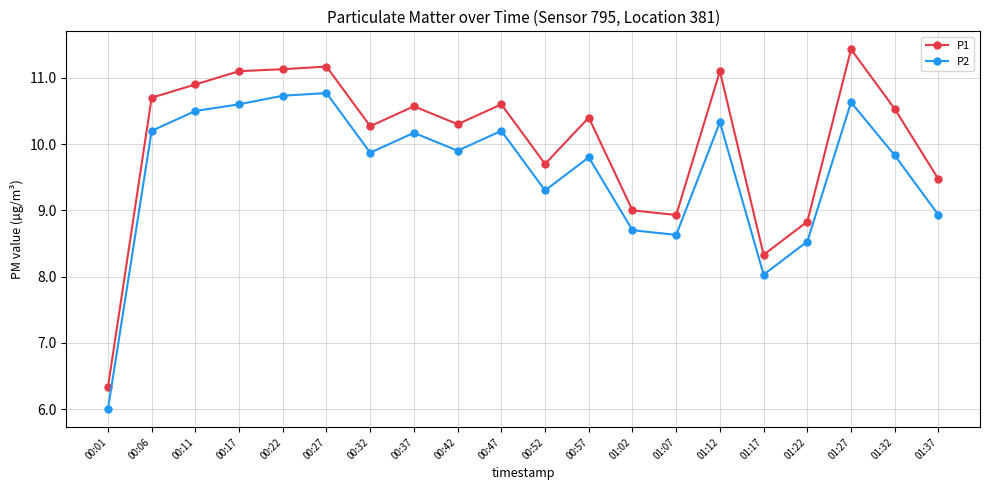

What is the label of the 5th point from the right?

01:17